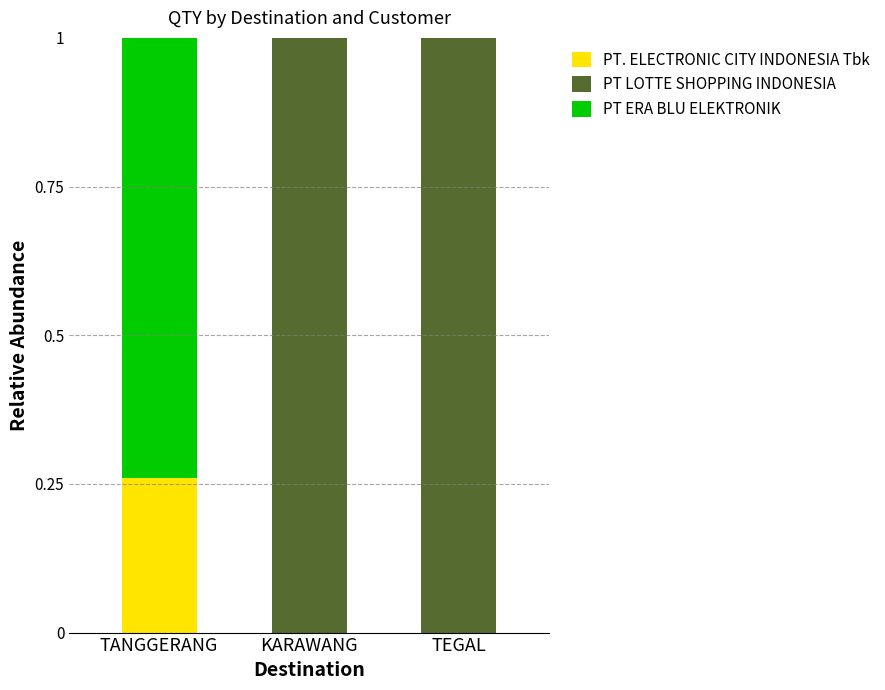

What are all the series names shown in the legend?

PT. ELECTRONIC CITY INDONESIA Tbk, PT LOTTE SHOPPING INDONESIA, PT ERA BLU ELEKTRONIK